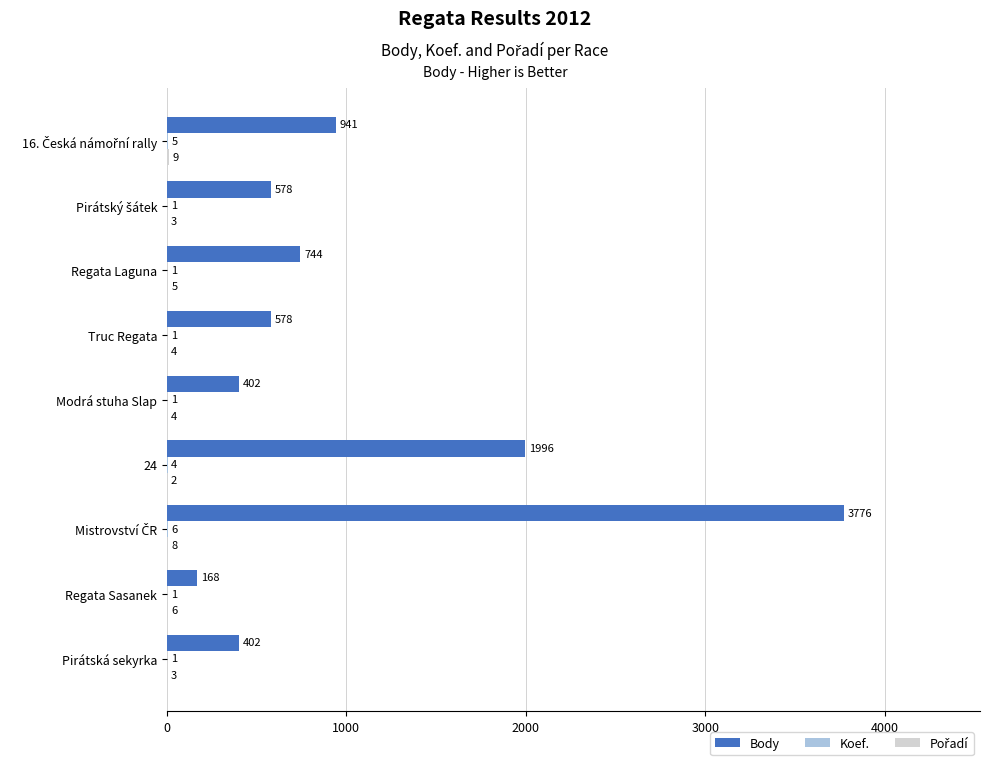

What is the sum of all Body values?

9585